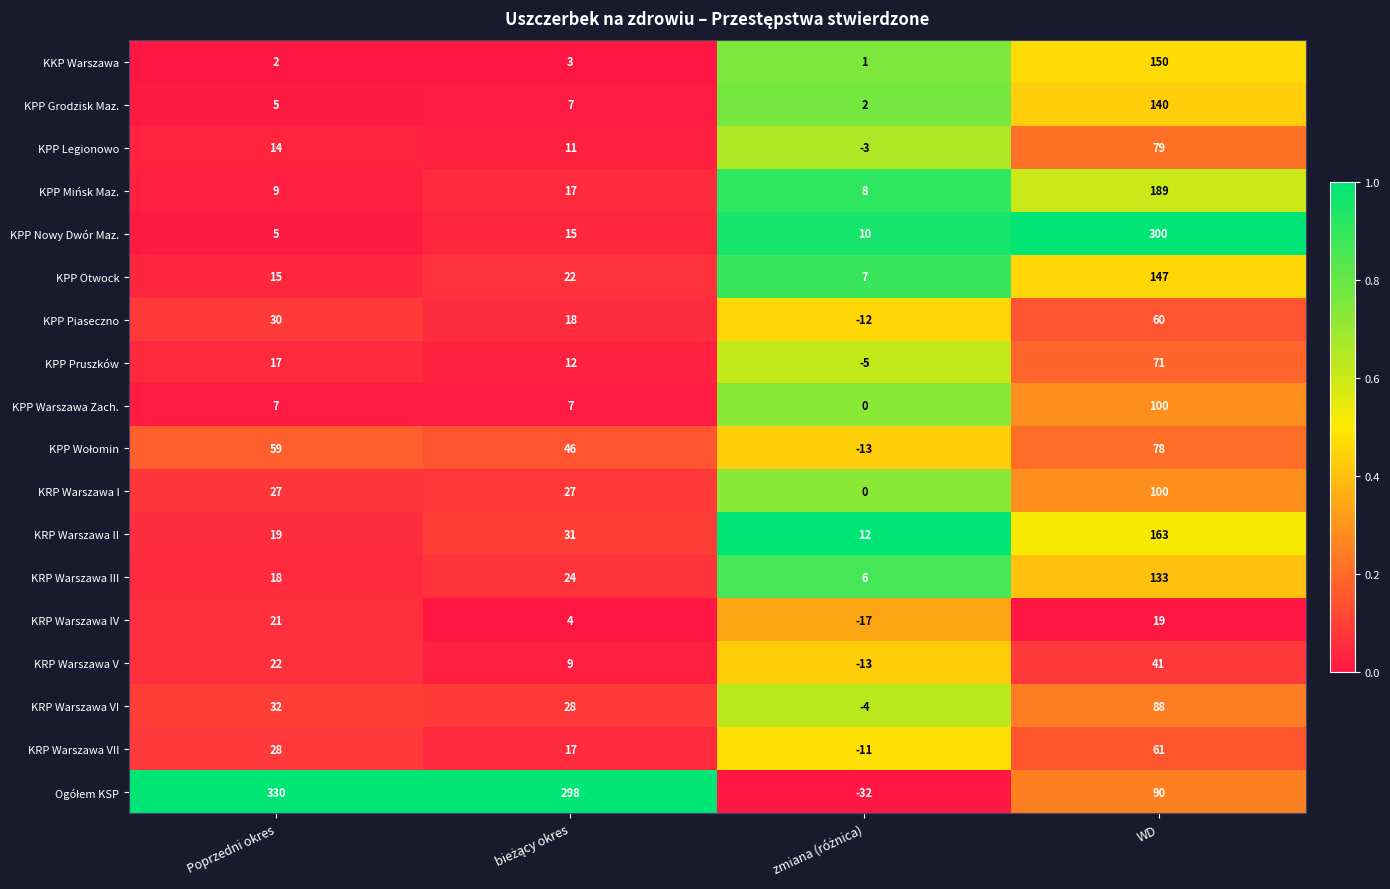

How many data points does each series have?

4